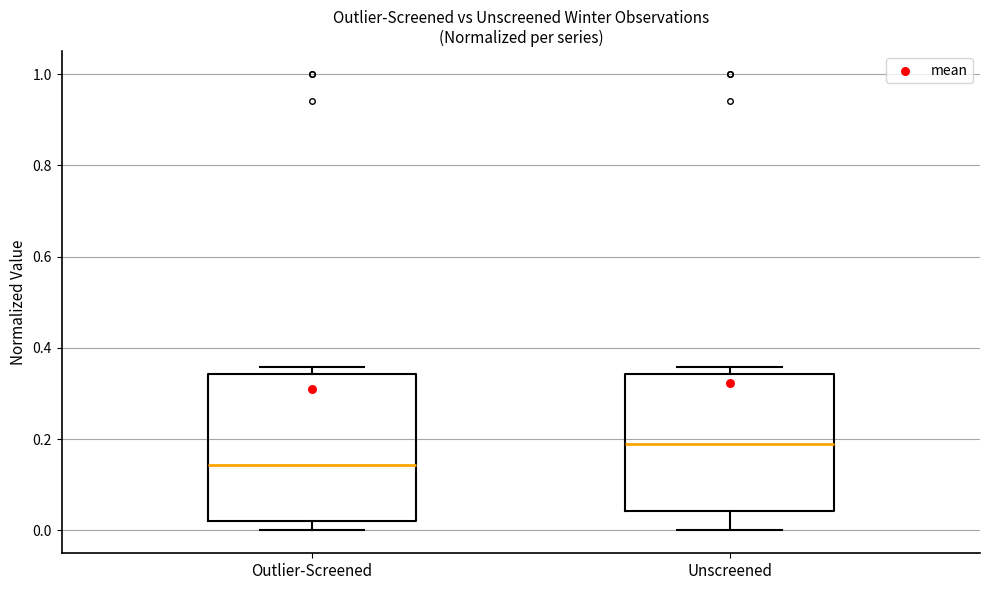

Which box has the highest median line?

Unscreened